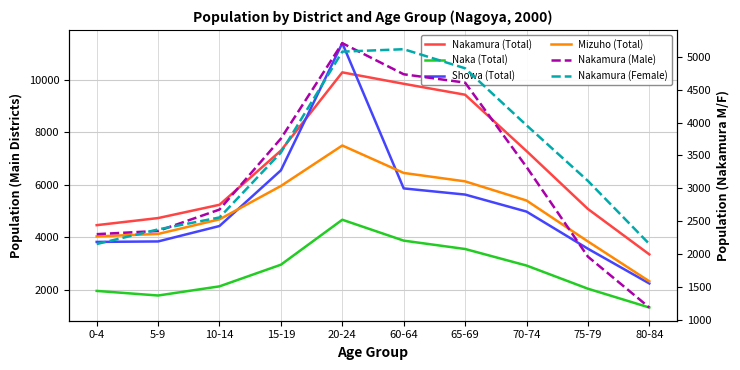

How many values in the Mizuho (Total) series are below 5397?

5